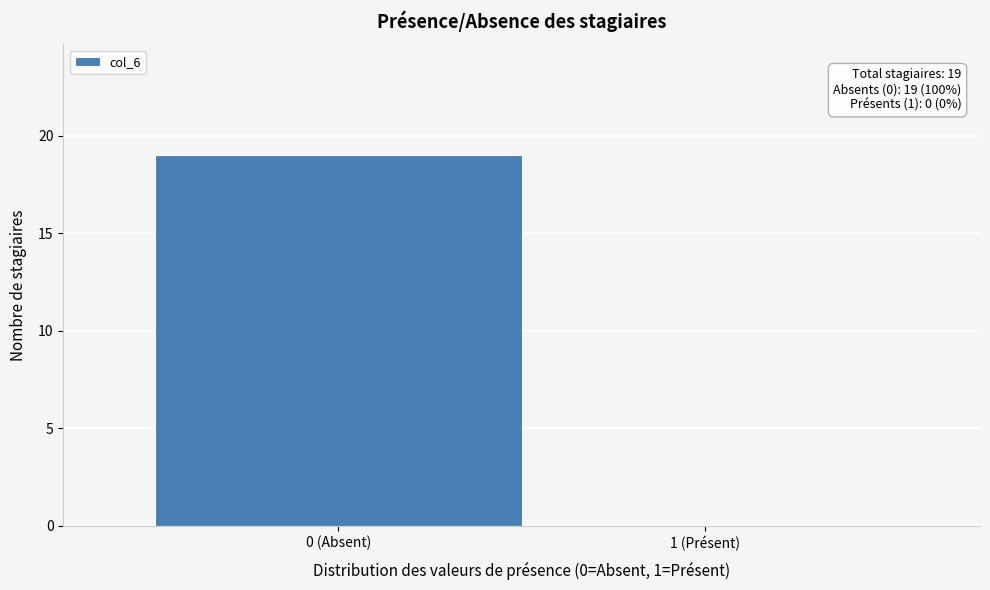

Reading left to right, what are all the values shown in this chart?

0 (Absent)=19	1 (Présent)=0